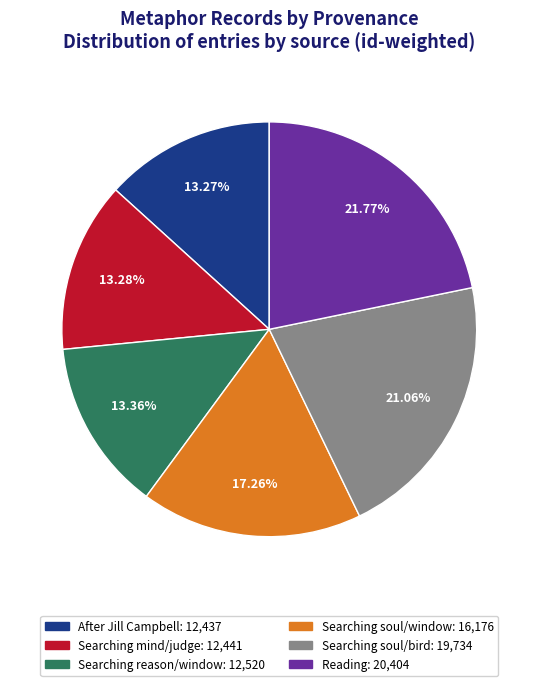

The Searching reason/window slice represents 20% of the pie. True or false?

False